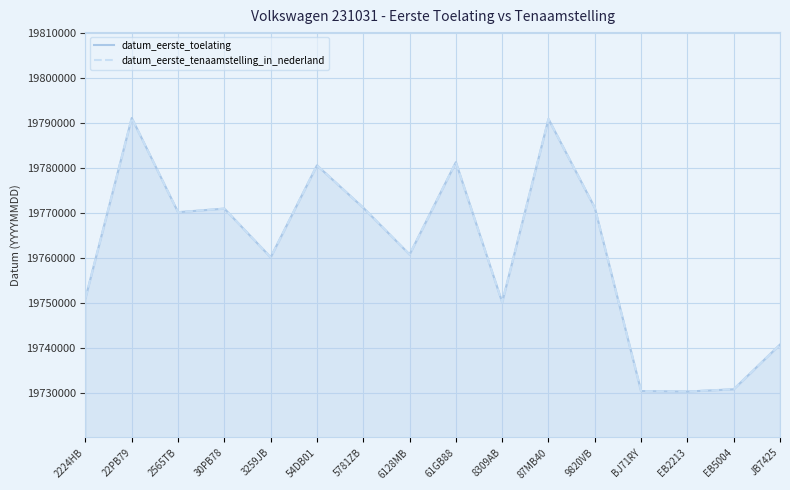

List the series in order of their peak value, highest first.

datum_eerste_toelating, datum_eerste_tenaamstelling_in_nederland